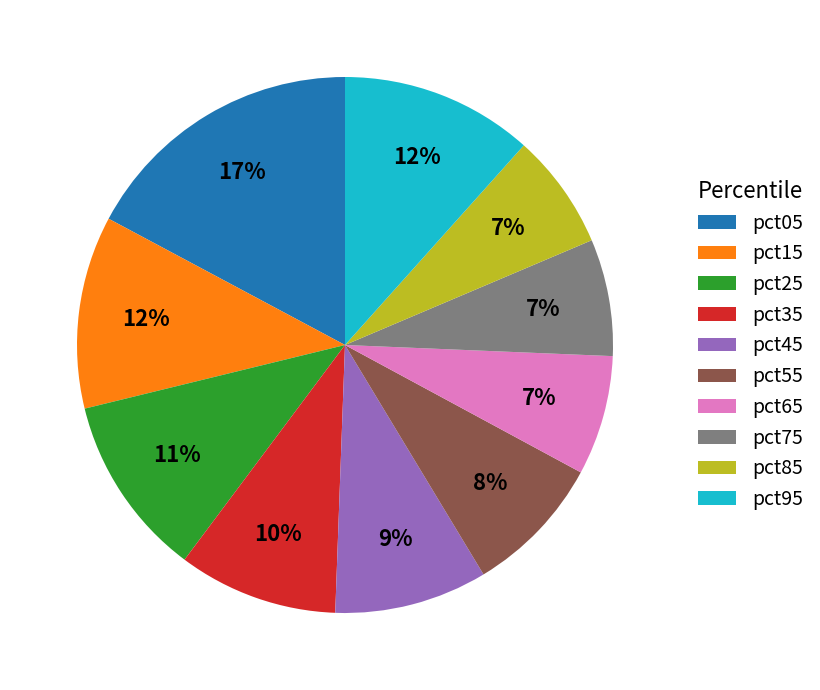

Count the number of slices in the pie.

10